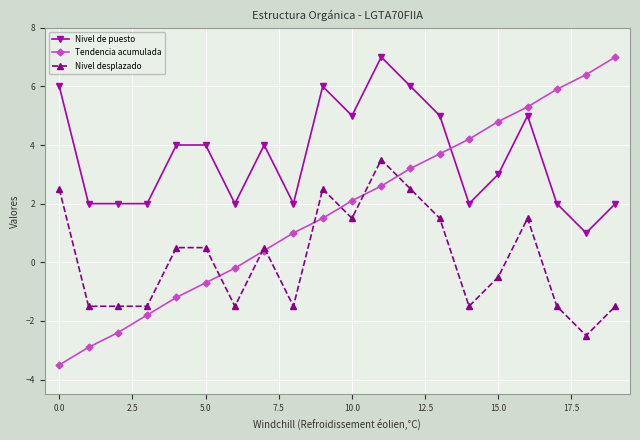

What is the value of the Nivel desplazado point at the 7th from the left?

-1.5